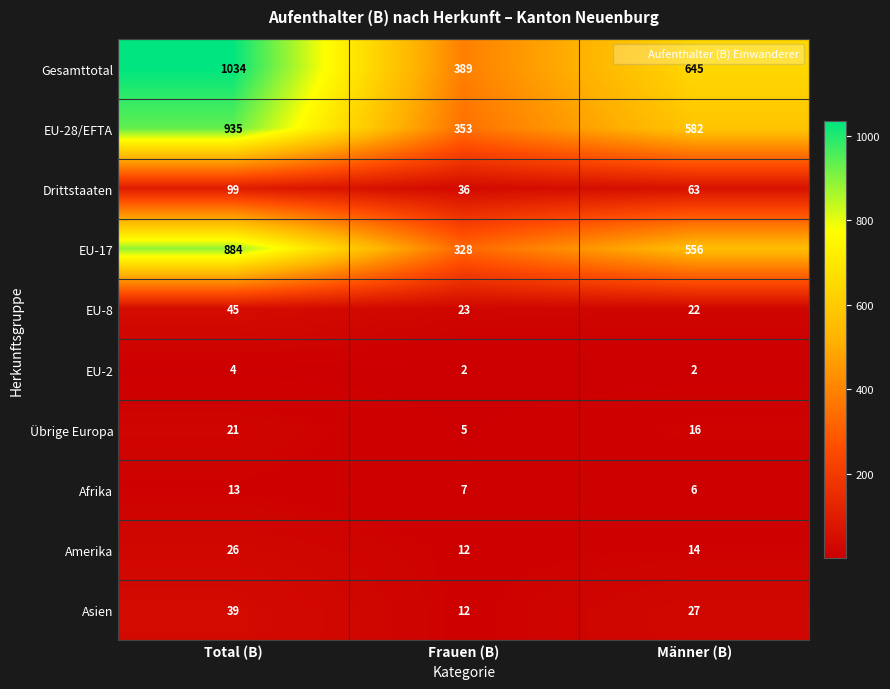

Reading right to left, what are all the values shown in this chart?

Gesamttotal: 645	389	1034
EU-28/EFTA: 582	353	935
Drittstaaten: 63	36	99
EU-17: 556	328	884
EU-8: 22	23	45
EU-2: 2	2	4
Übrige Europa: 16	5	21
Afrika: 6	7	13
Amerika: 14	12	26
Asien: 27	12	39